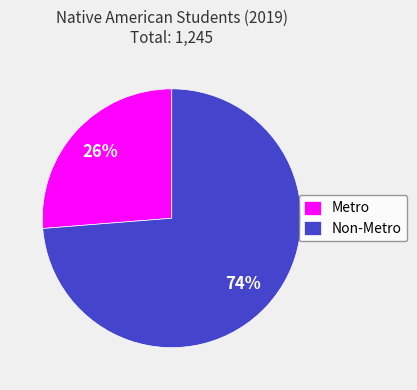

Rank the categories by value from lowest to highest.

Metro, Non-Metro